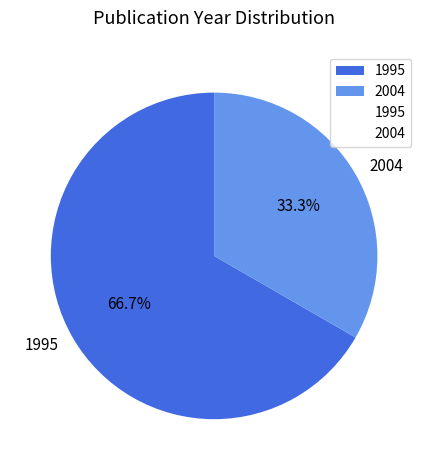

Which category has the smallest portion of the pie?

2004